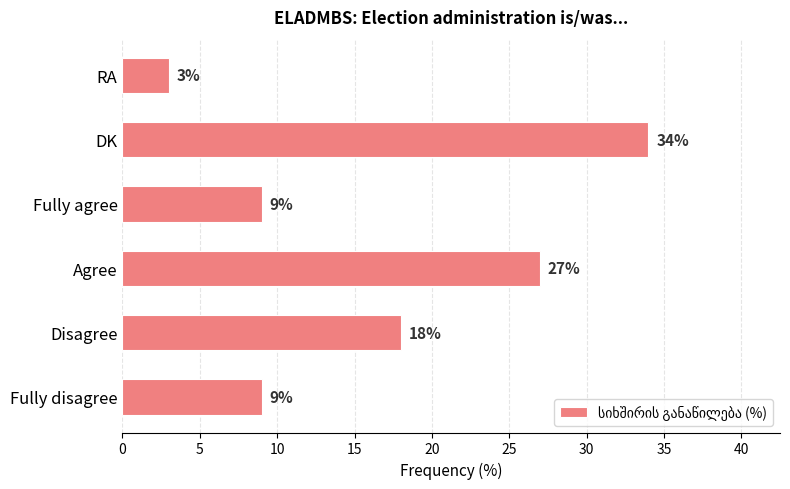

Between RA and Agree, which is larger?

Agree